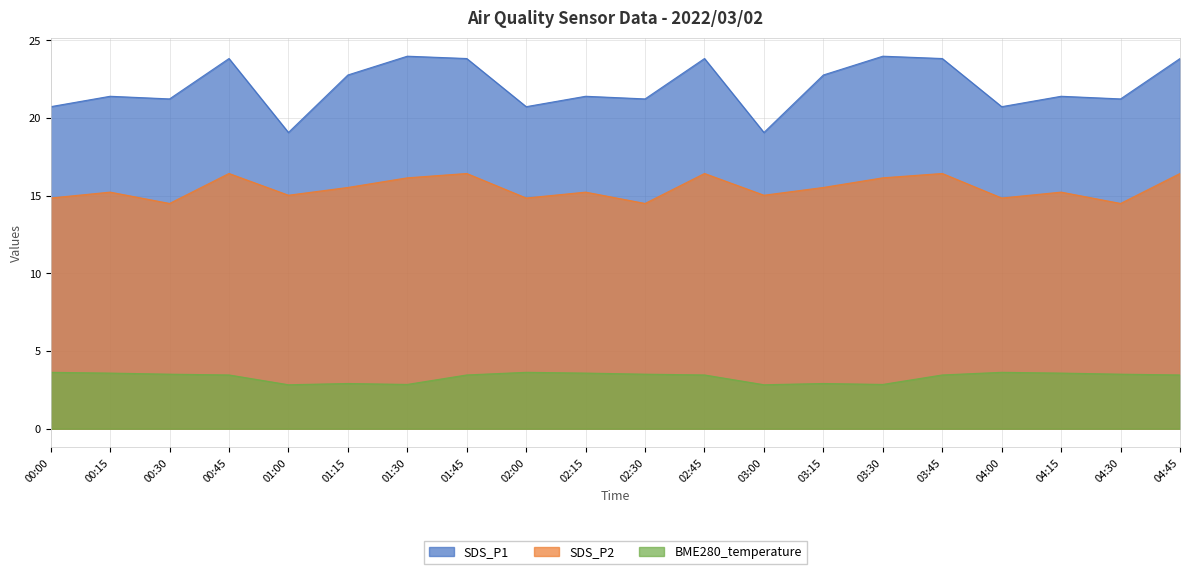

True or false: SDS_P1 and BME280_temperature cross at least once.

False